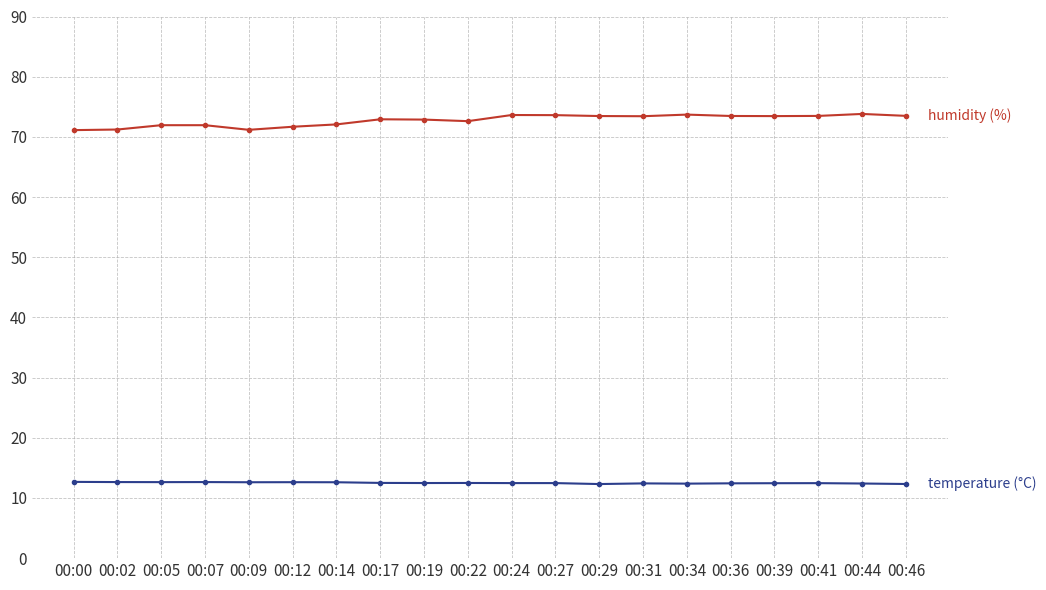

What is the total value across all series at 00:17?

85.4